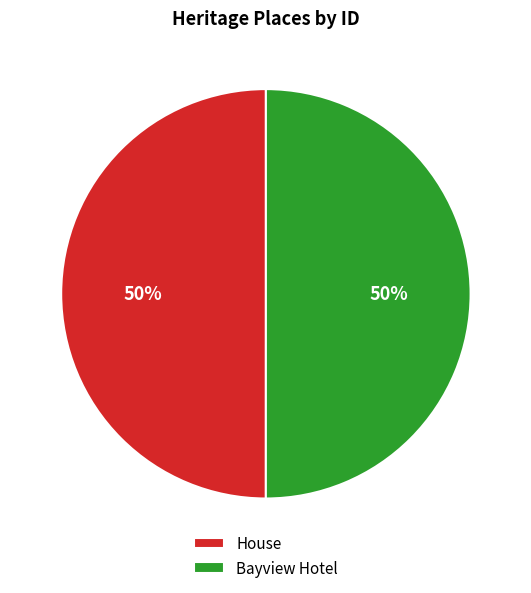

What percentage is the House slice, to the nearest percent?

50%